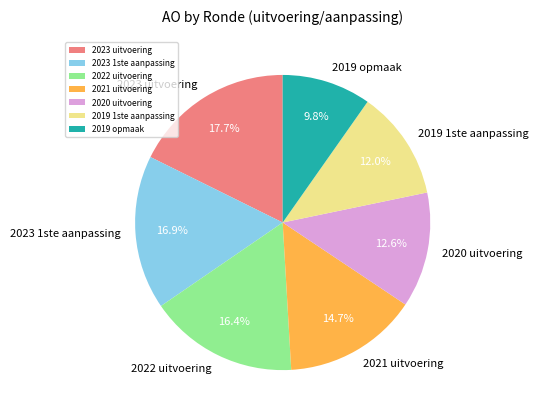

What percentage is the 2023 uitvoering slice, to the nearest percent?

18%